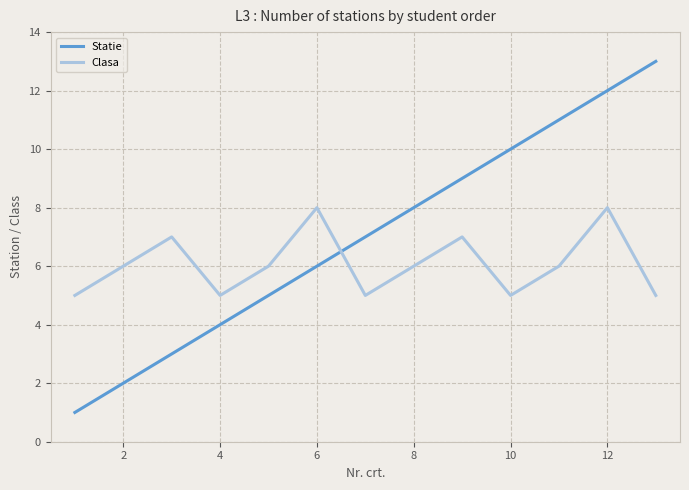

Which series has the largest total across all categories?

Statie